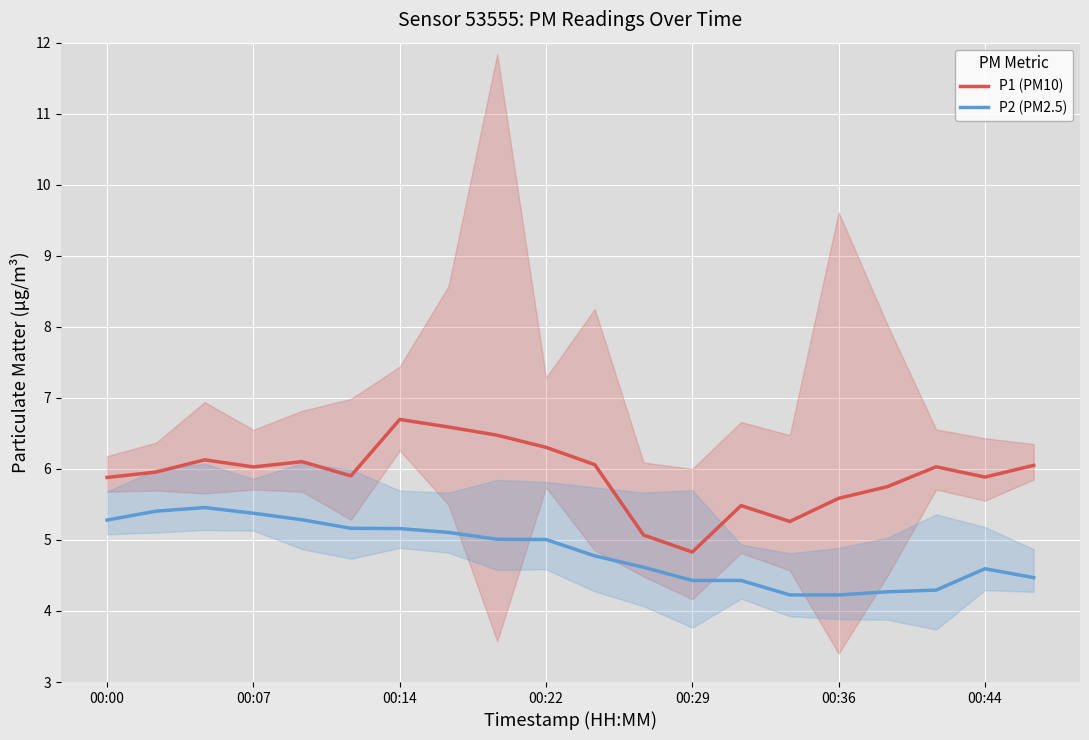

The value of P1 (PM10) at 7 is 6.6. True or false?

True